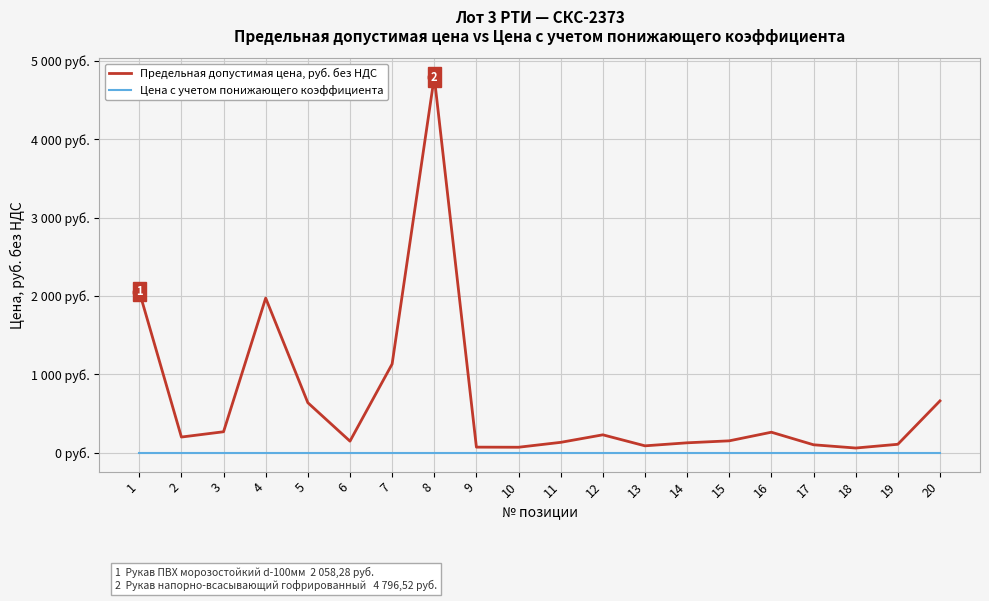

Where is Цена с учетом понижающего коэффициента nearest to the value 0?

1